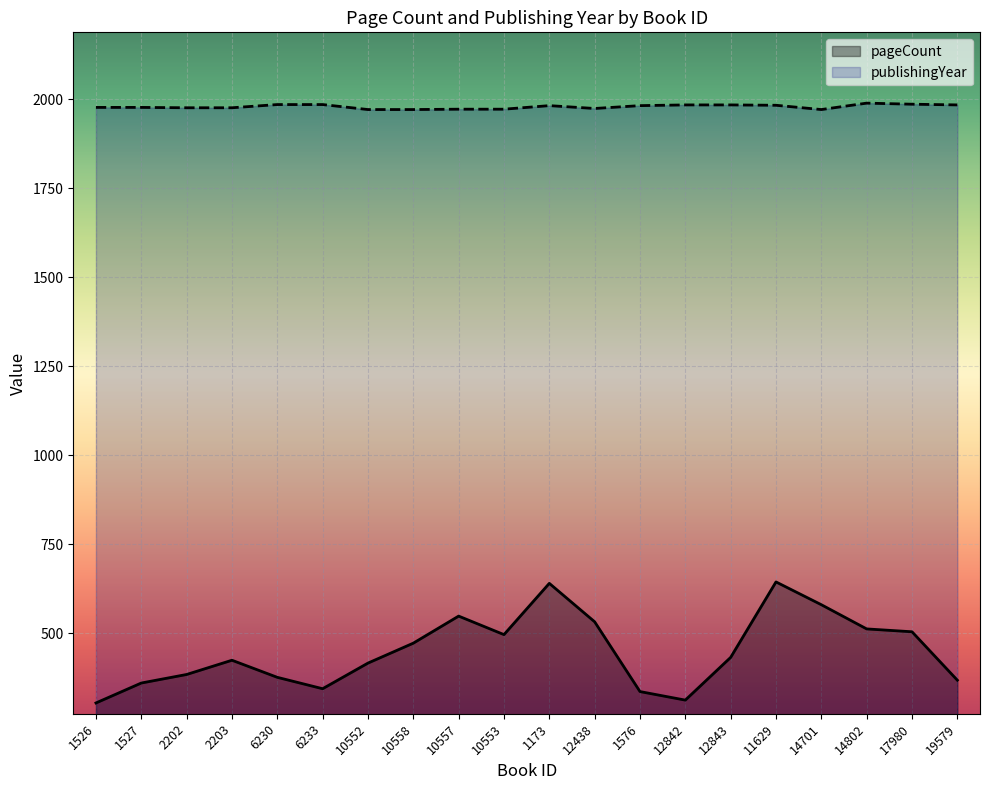

True or false: pageCount and publishingYear intersect in this chart.

False